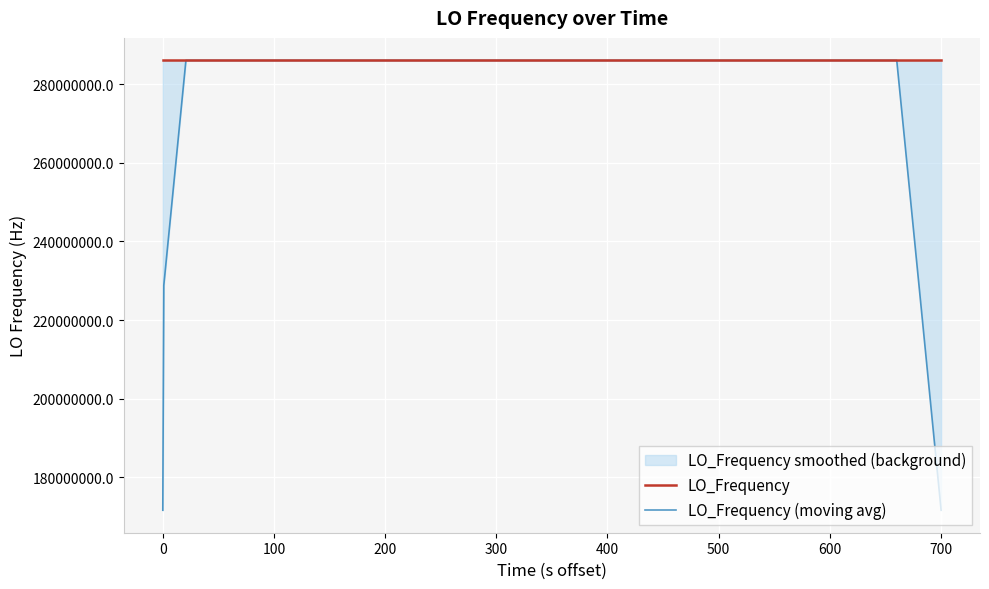

What is the lowest value of the LO_Frequency series?

286046991.7